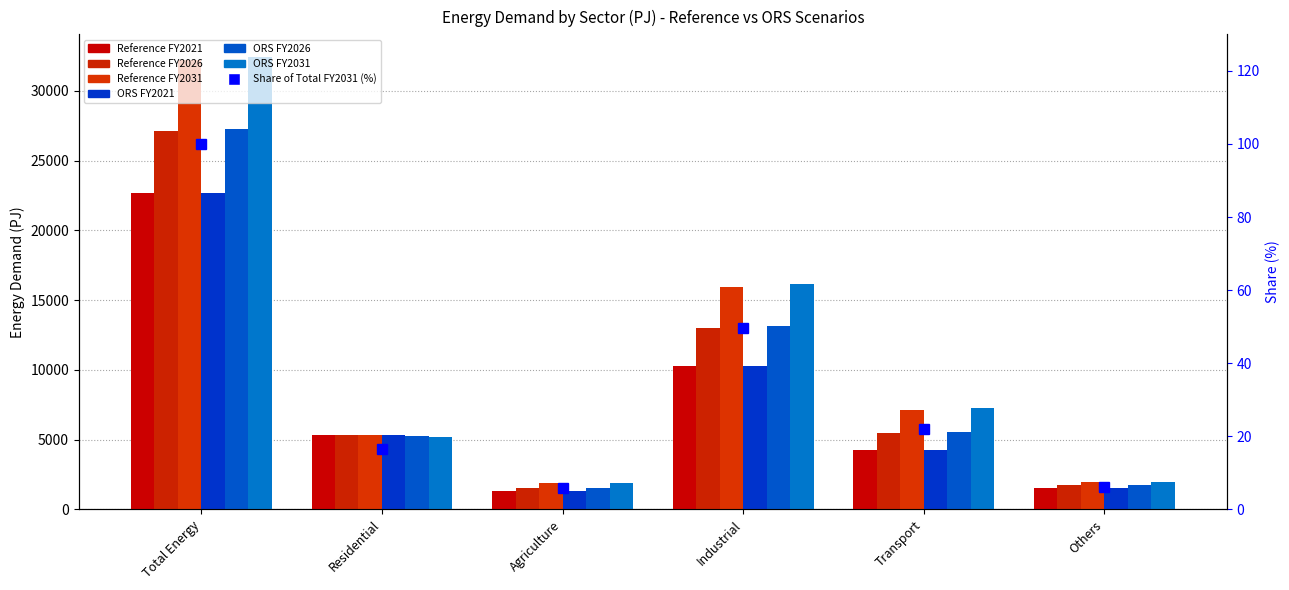

How many bars are there in each group?

6